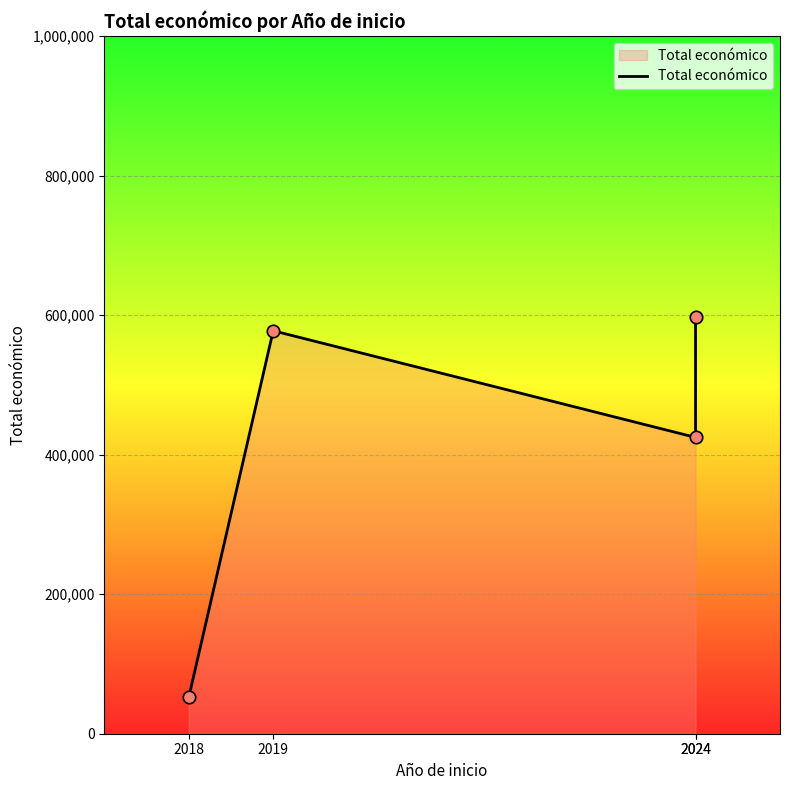

Which has a higher value, 2019 or 2024?

2024